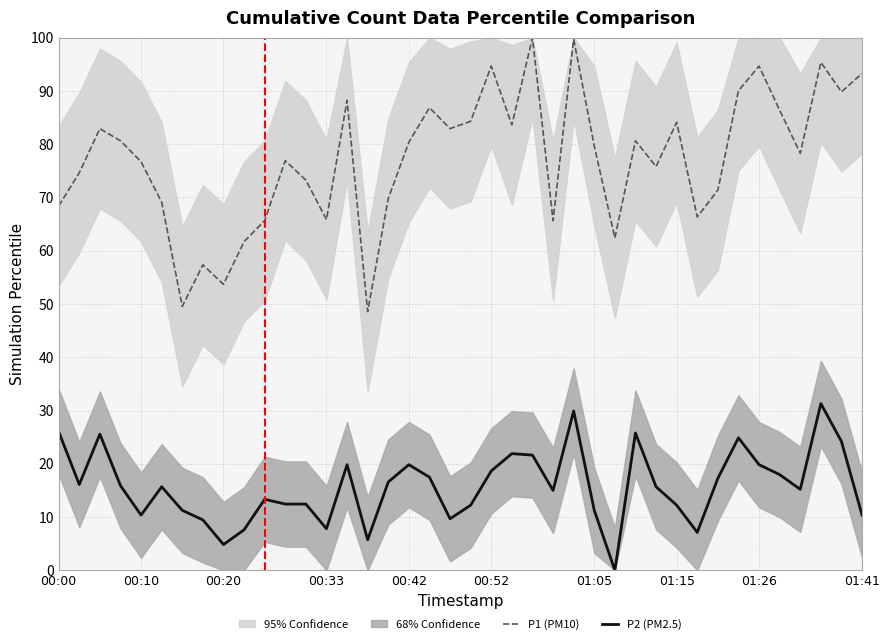

What is the spread (max minus min) of values at 25?

69.8